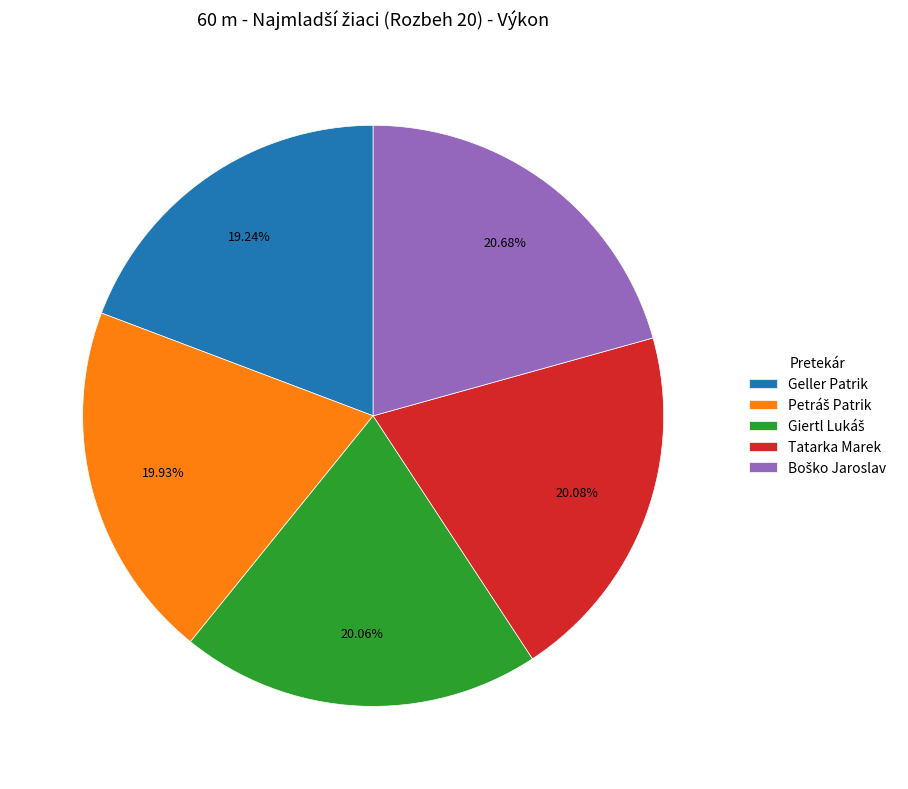

To the nearest percent, what percentage of the pie is Tatarka Marek?

20%